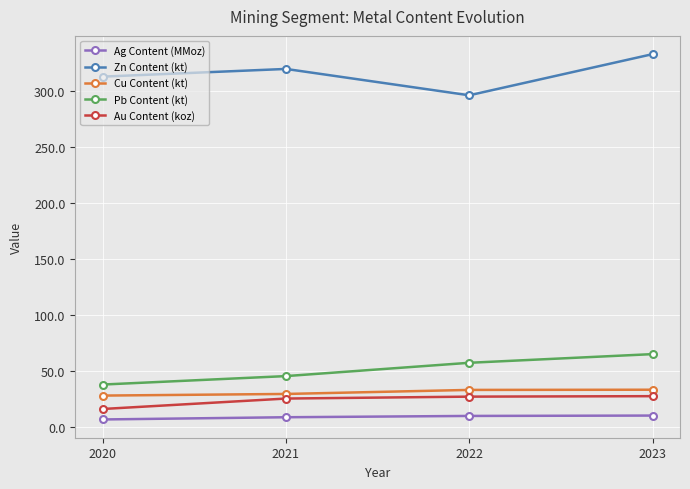

At which category is the sum across all series the highest?

2023